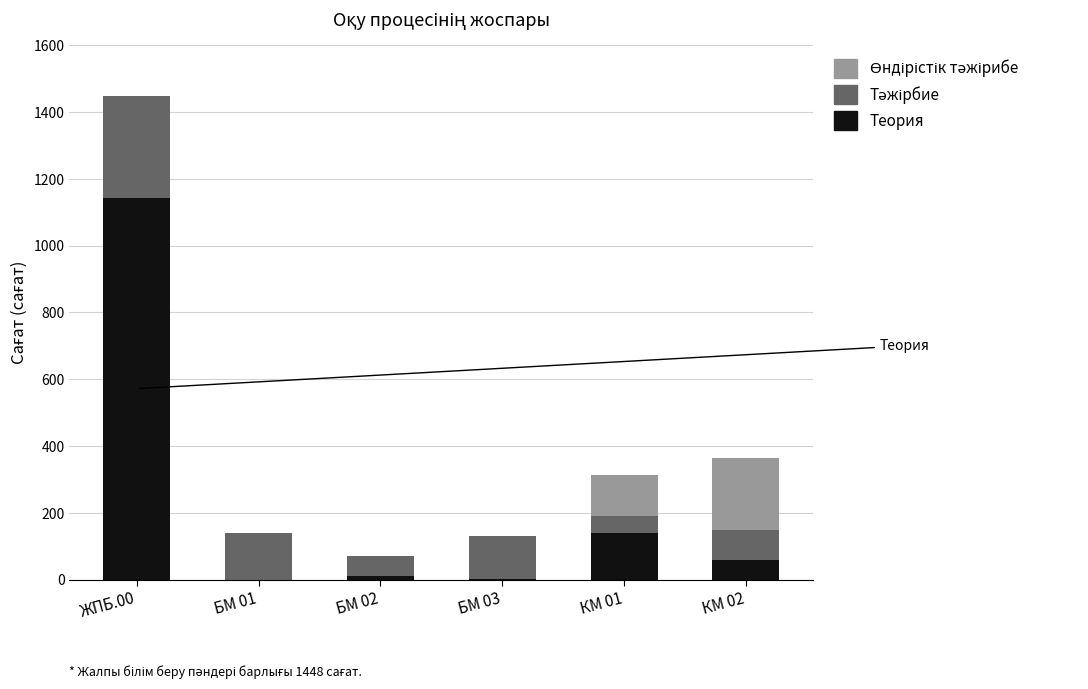

At which category is the sum across all series the highest?

ЖПБ.00